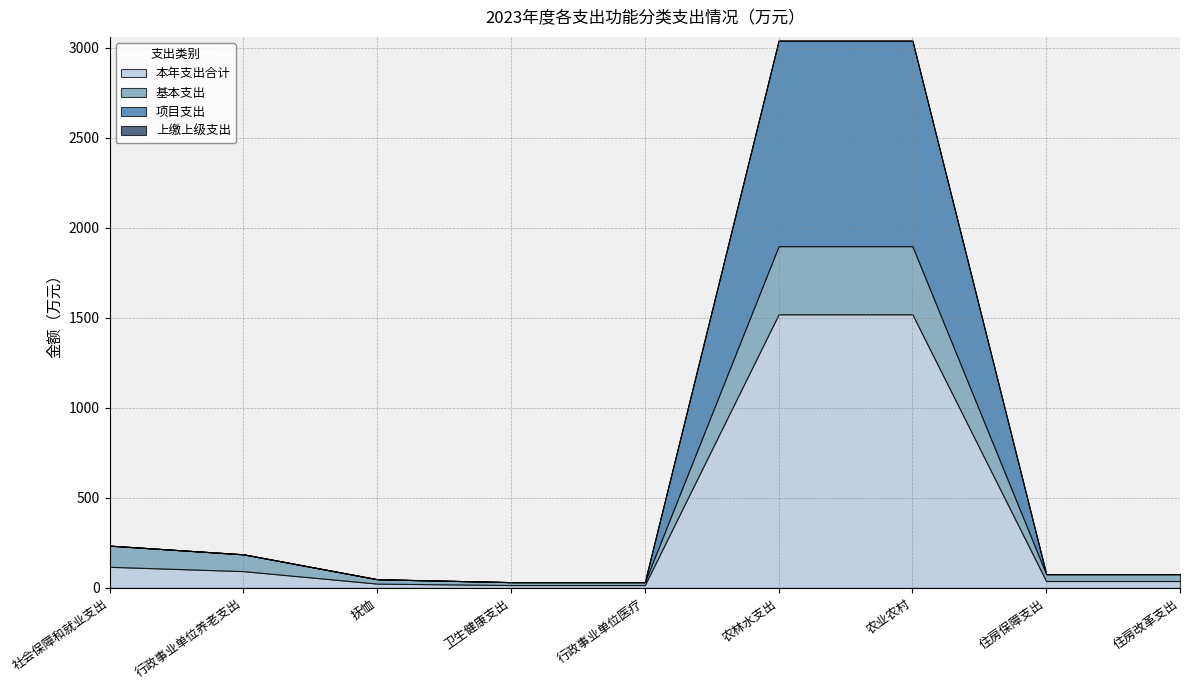

Reading left to right, extract all data points from this chart.

本年支出合计: 社会保障和就业支出=117.4	行政事业单位养老支出=93.3	抚恤=24.1	卫生健康支出=16.1	行政事业单位医疗=16.1	农林水支出=1519.1	农业农村=1519.1	住房保障支出=38.4	住房改革支出=38.4
基本支出: 社会保障和就业支出=117.4	行政事业单位养老支出=93.3	抚恤=24.1	卫生健康支出=16.1	行政事业单位医疗=16.1	农林水支出=378.2	农业农村=378.2	住房保障支出=38.4	住房改革支出=38.4
项目支出: 社会保障和就业支出=0.0	行政事业单位养老支出=0.0	抚恤=0.0	卫生健康支出=0.0	行政事业单位医疗=0.0	农林水支出=1141.0	农业农村=1141.0	住房保障支出=0.0	住房改革支出=0.0
上缴上级支出: 社会保障和就业支出=0.0	行政事业单位养老支出=0.0	抚恤=0.0	卫生健康支出=0.0	行政事业单位医疗=0.0	农林水支出=0.0	农业农村=0.0	住房保障支出=0.0	住房改革支出=0.0